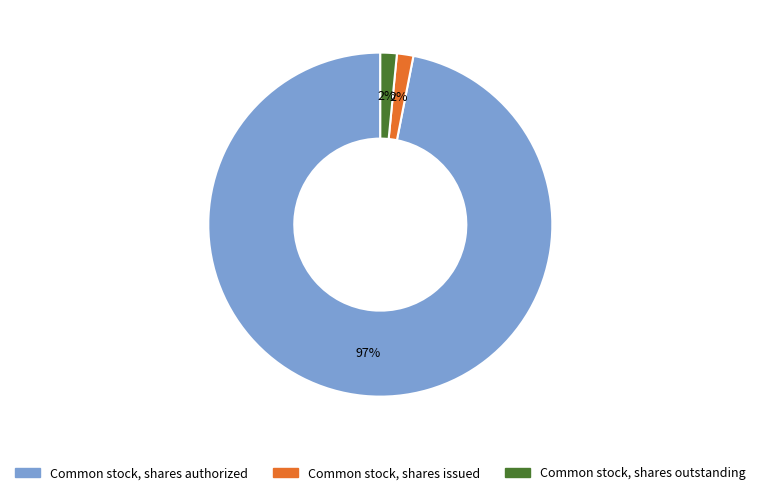

To the nearest percent, what is the combined percentage of Common stock, shares issued and Common stock, shares authorized?

98%